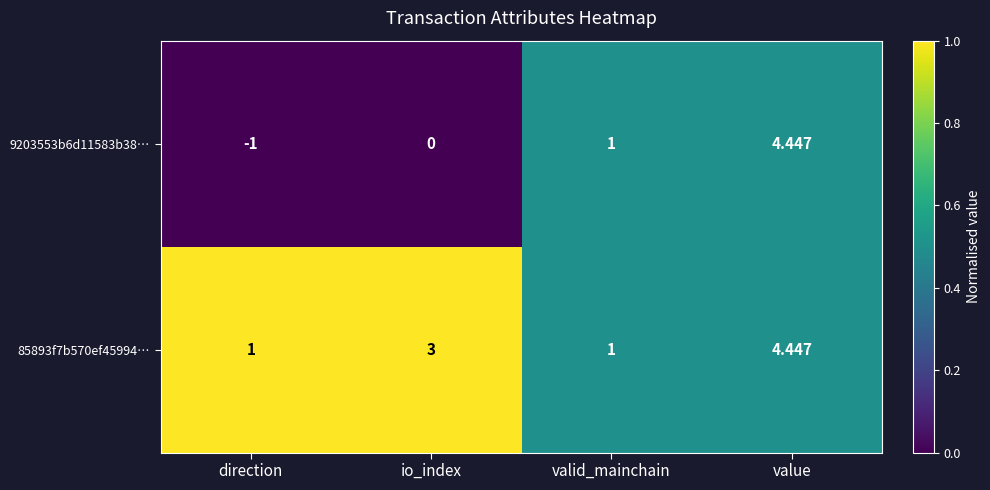

At which category is the sum across all series the highest?

value